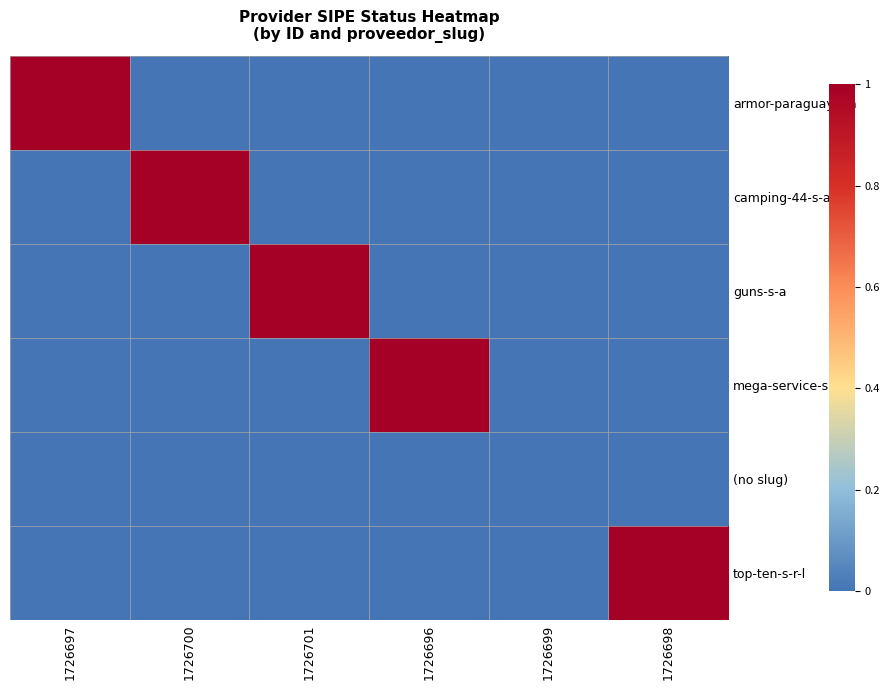

Reading left to right, extract all data points from this chart.

armor-paraguay-s-a: 1726697=1	1726700=0	1726701=0	1726696=0	1726699=0	1726698=0
camping-44-s-a: 1726697=0	1726700=1	1726701=0	1726696=0	1726699=0	1726698=0
guns-s-a: 1726697=0	1726700=0	1726701=1	1726696=0	1726699=0	1726698=0
mega-service-srl: 1726697=0	1726700=0	1726701=0	1726696=1	1726699=0	1726698=0
(no slug): 1726697=0	1726700=0	1726701=0	1726696=0	1726699=0	1726698=0
top-ten-s-r-l: 1726697=0	1726700=0	1726701=0	1726696=0	1726699=0	1726698=1